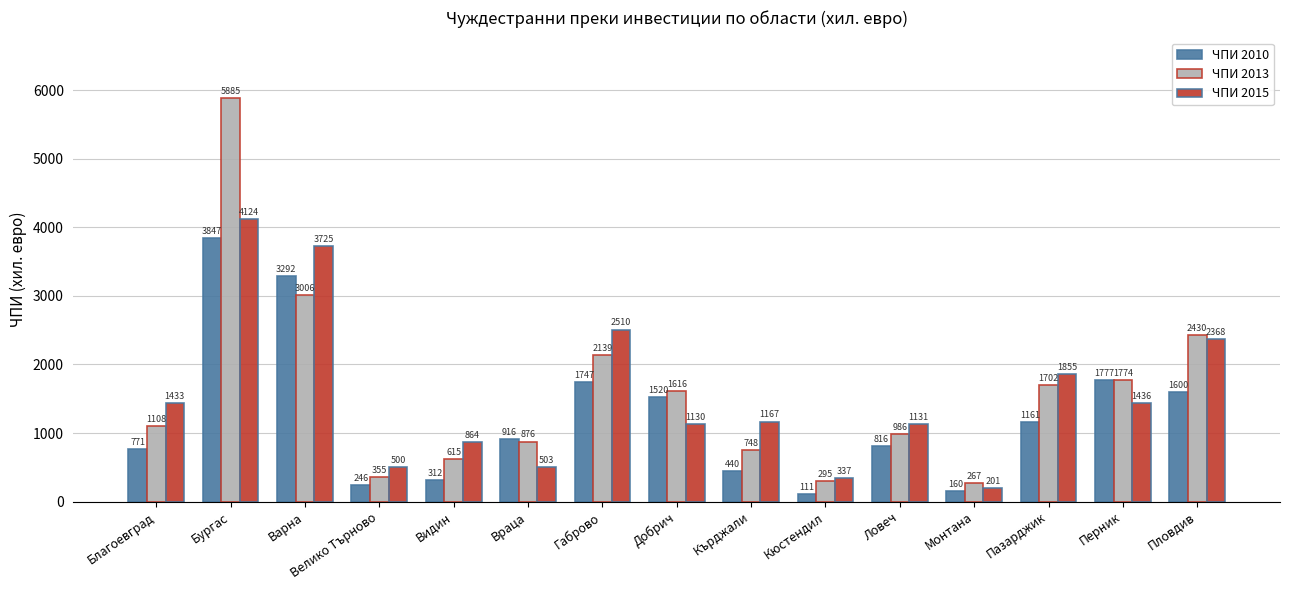

Which series has the largest range (max minus min)?

ЧПИ 2013